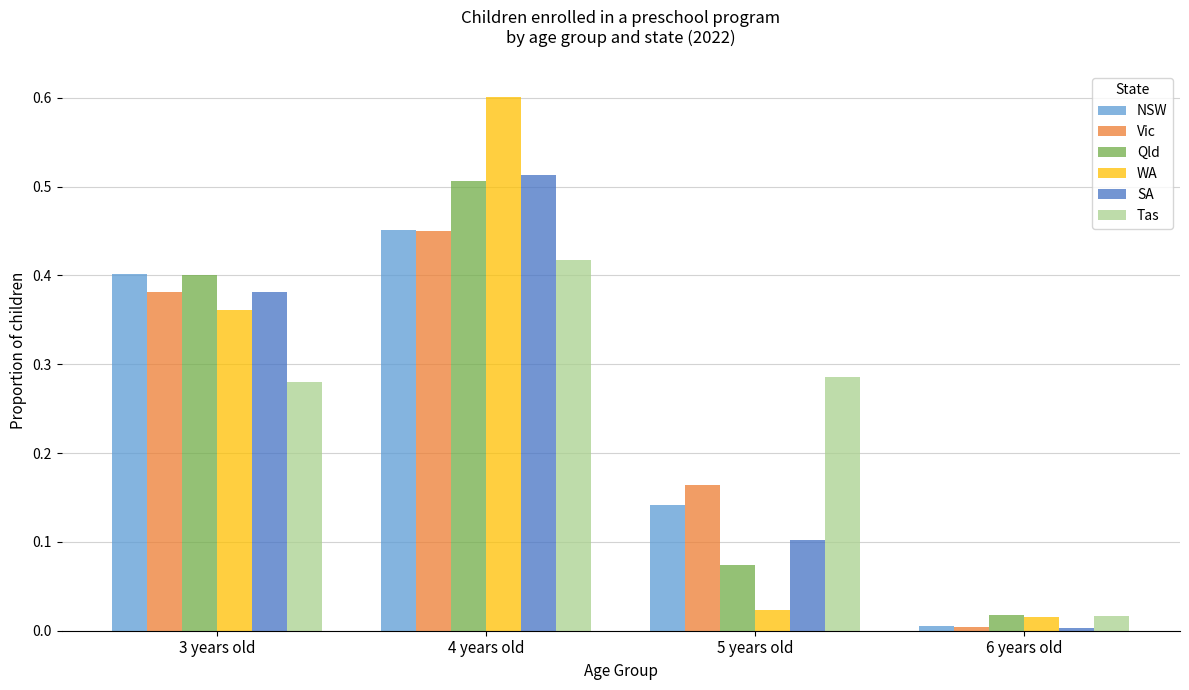

Between 3 years old and 4 years old, which series saw the biggest shift?

WA